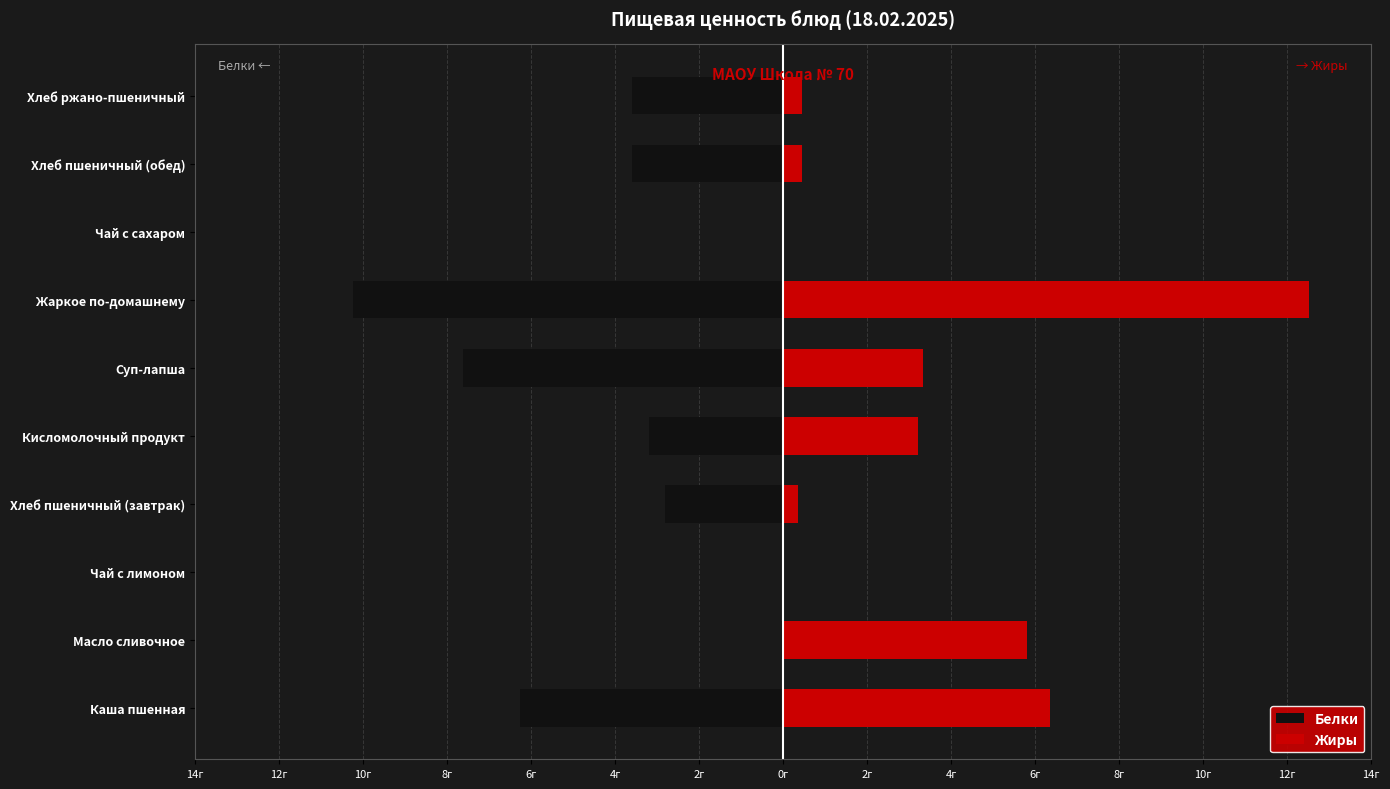

How many distinct data groups are displayed?

2